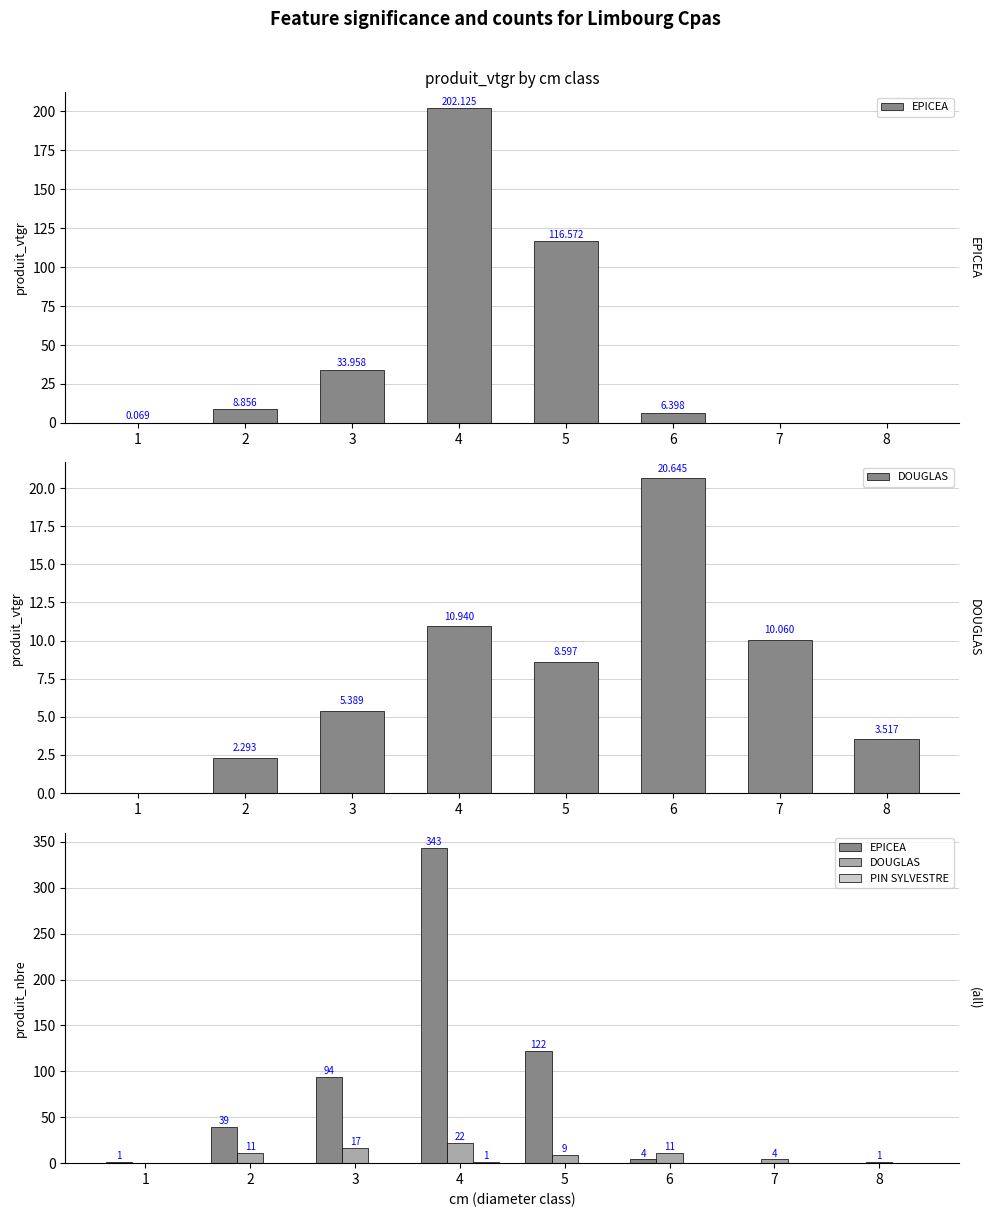

Does the chart contain any negative values?

No